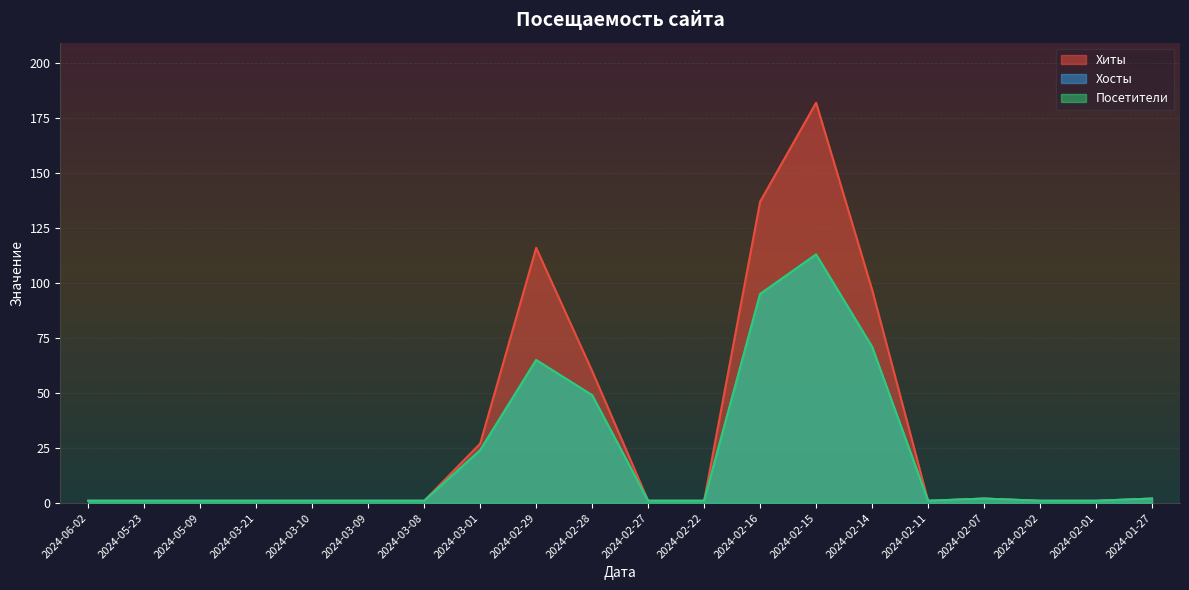

List the labels in order of Хиты value, largest first.

2024-02-15, 2024-02-16, 2024-02-29, 2024-02-14, 2024-02-28, 2024-03-01, 2024-02-07, 2024-01-27, 2024-06-02, 2024-05-23, 2024-05-09, 2024-03-21, 2024-03-10, 2024-03-09, 2024-03-08, 2024-02-27, 2024-02-22, 2024-02-11, 2024-02-02, 2024-02-01